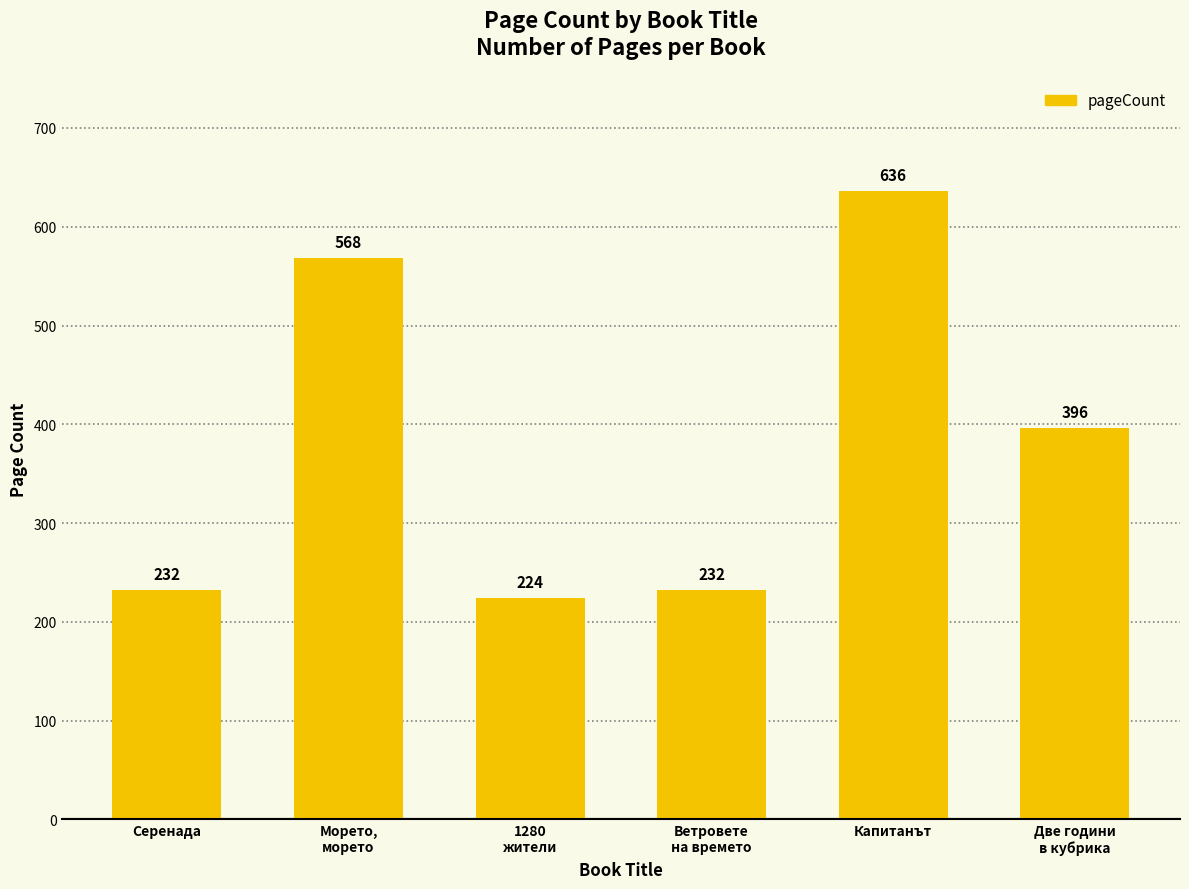

Which category has the lowest value across all series?

1280
жители